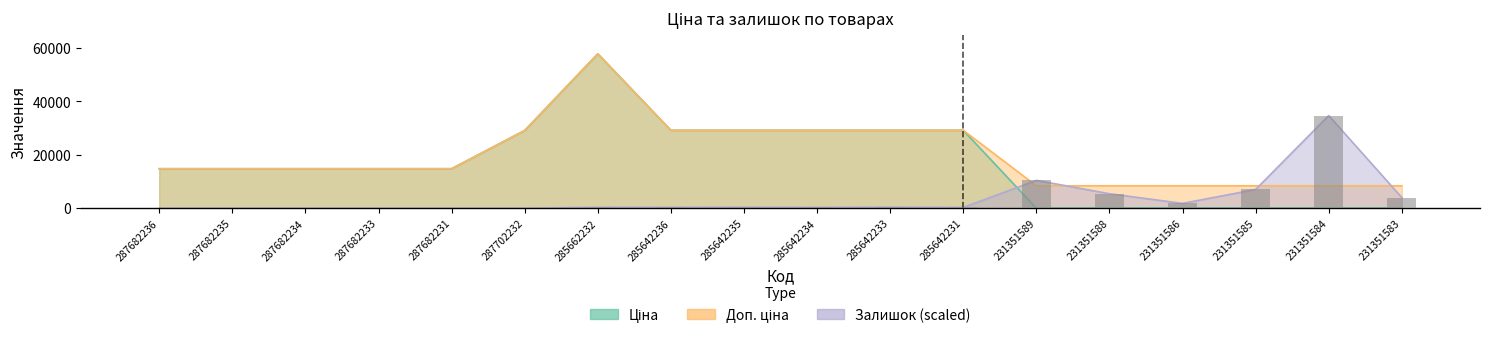

What is the spread (max minus min) of values at 285642231?

28896.5